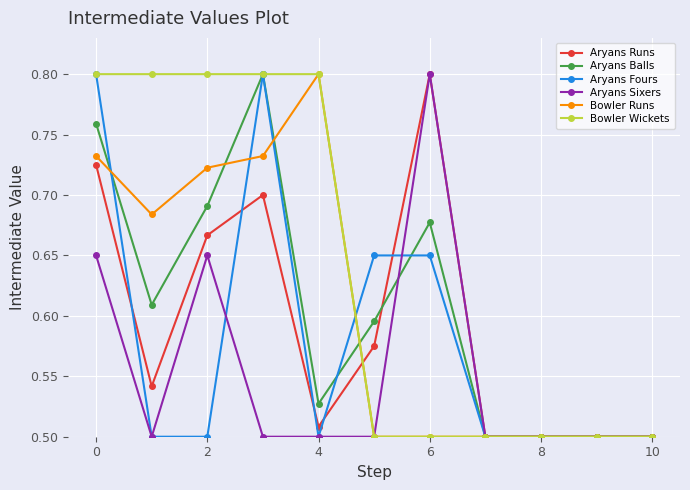

Which series has the largest total across all categories?

Bowler Wickets